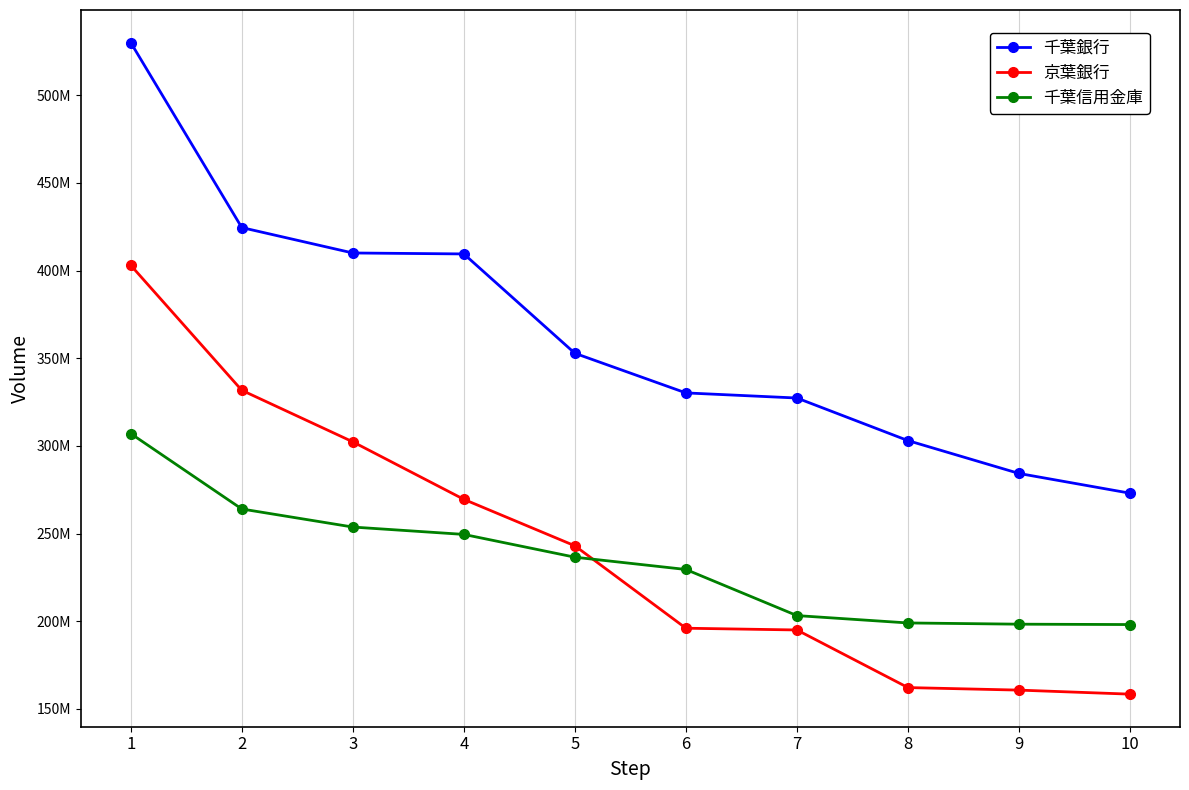

Reading left to right, what are all the values shown in this chart?

千葉銀行: 530000000	424500000	410000000	409460000	352800000	330200000	327284600	303000000	284260000	273000000
京葉銀行: 403000000	331700000	302300000	269500000	243000000	196000000	195000000	162143000	160700000	158400000
千葉信用金庫: 307000000	264000000	253700000	249500000	236500000	229500000	203200000	199000000	198300000	198090000